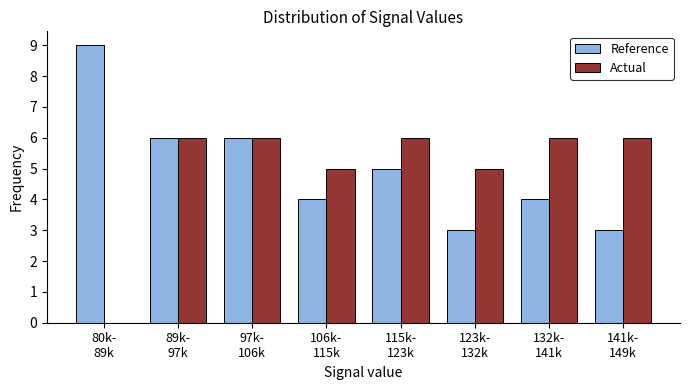

What is the sum of all Reference values?

40